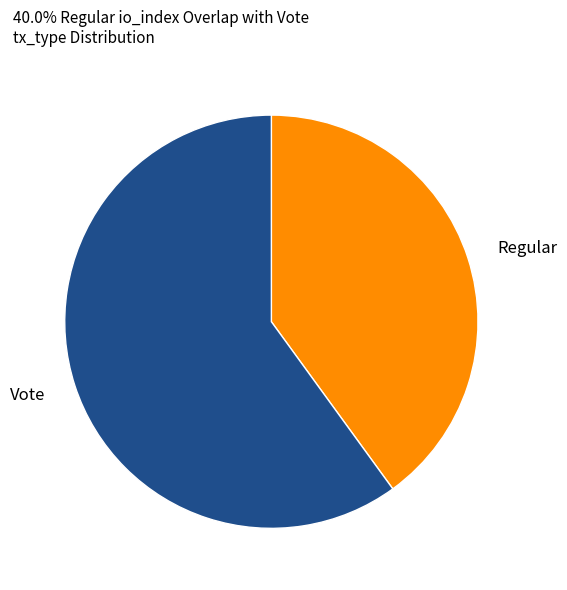

Combined, do Vote and Regular account for over 50%?

Yes